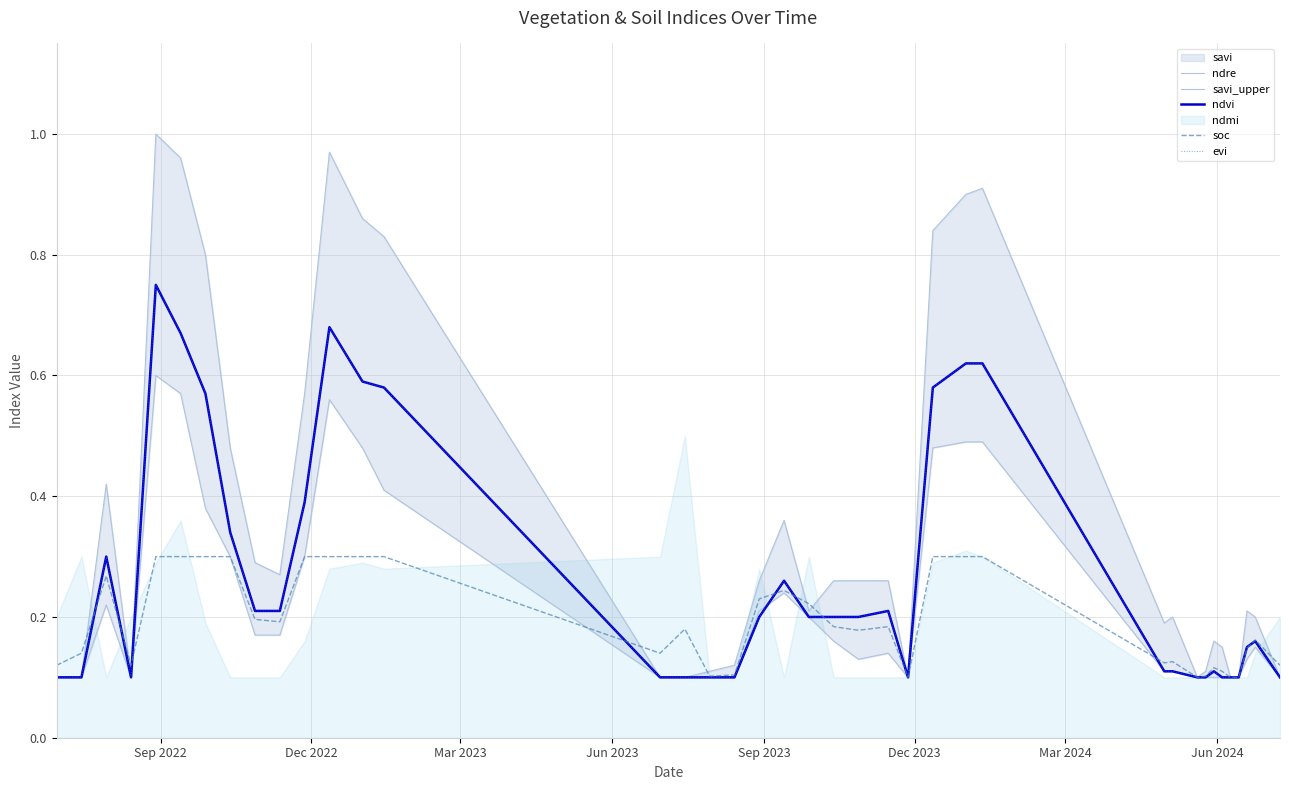

Count the ndvi values in the range 0 to 1.

39